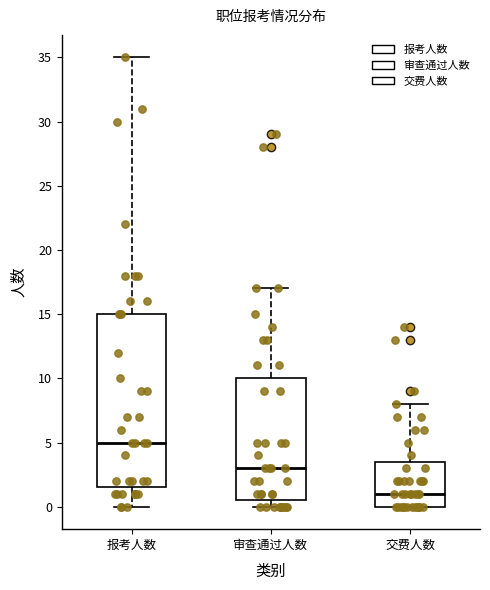

Reading left to right, transcribe this box plot: for each box, give where its median line is, the range the box spans, and where its two whiskers end, as read against the y-axis. The values are not printed on the chart, so give them approximately, as read against the axis.

报考人数: median 5.0, box 1.5 to 15.0, whiskers 0.0 to 35.0
审查通过人数: median 3.0, box 0.5 to 10.0, whiskers 0.0 to 17.0
交费人数: median 1.0, box 0.0 to 3.5, whiskers 0.0 to 8.0